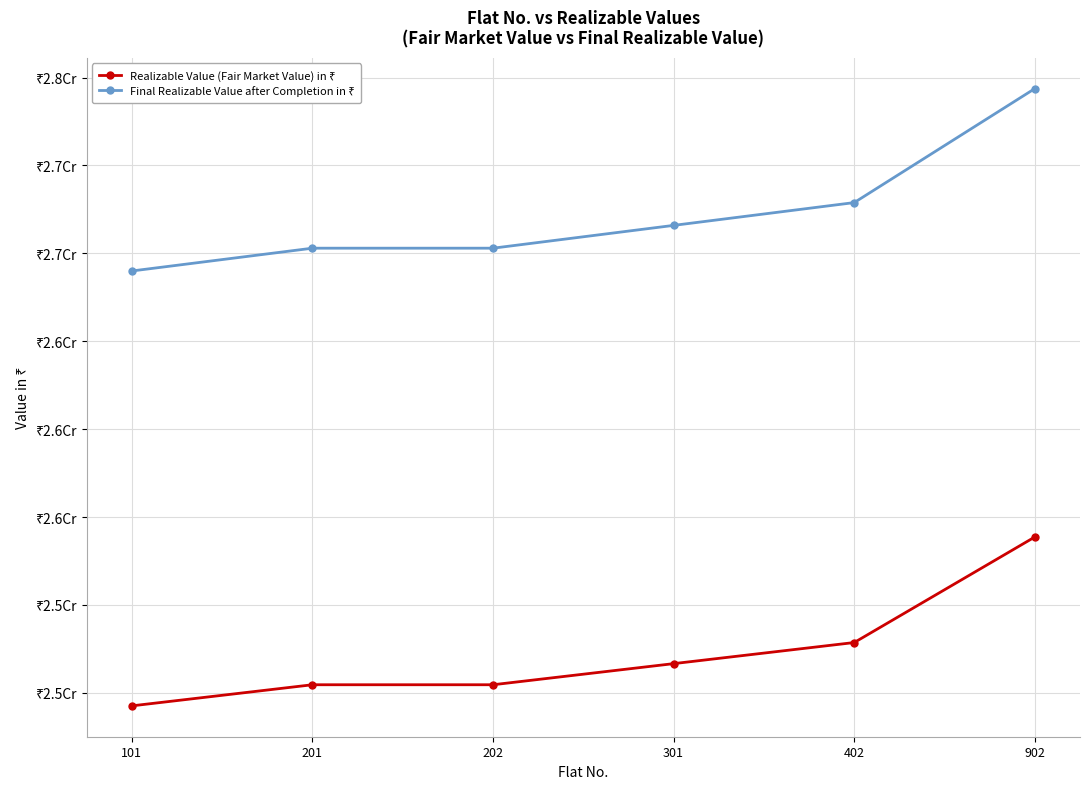

Is this an area chart (filled region under the line)?

No